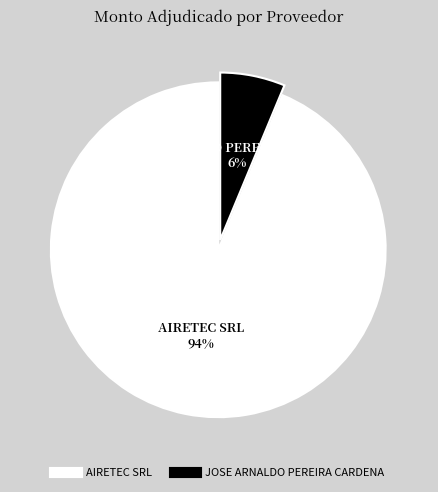

Combined, do AIRETEC SRL and JOSE ARNALDO PEREIRA CARDENA account for over 50%?

Yes